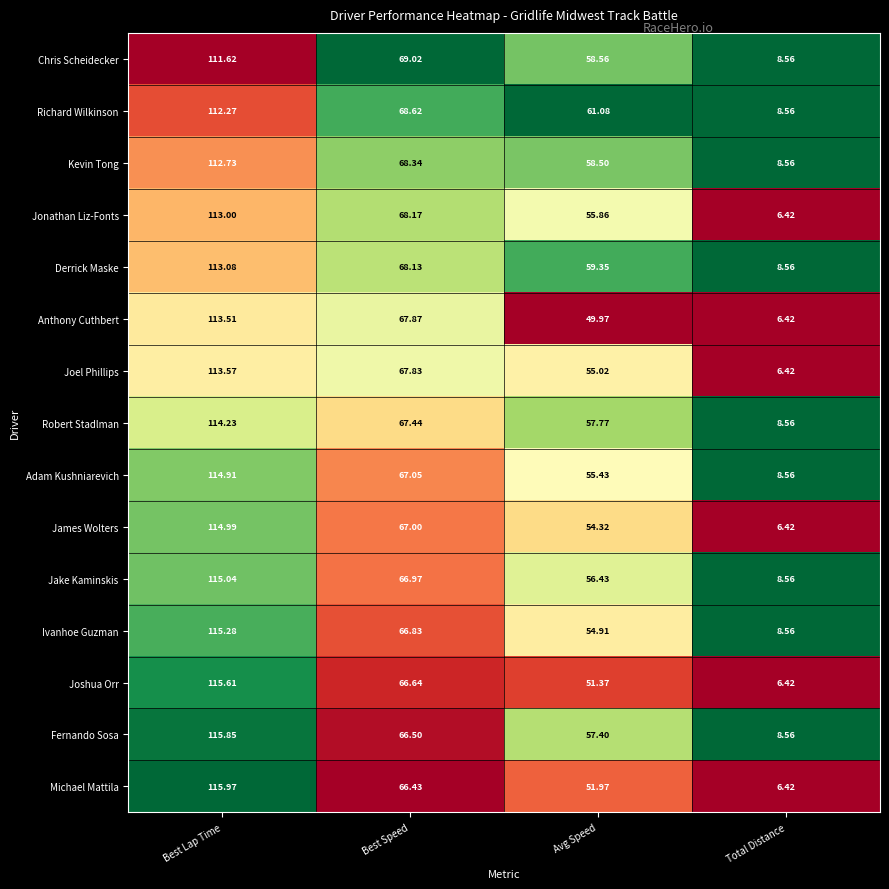

What is the difference between the highest and lowest values at Best Speed?

2.6